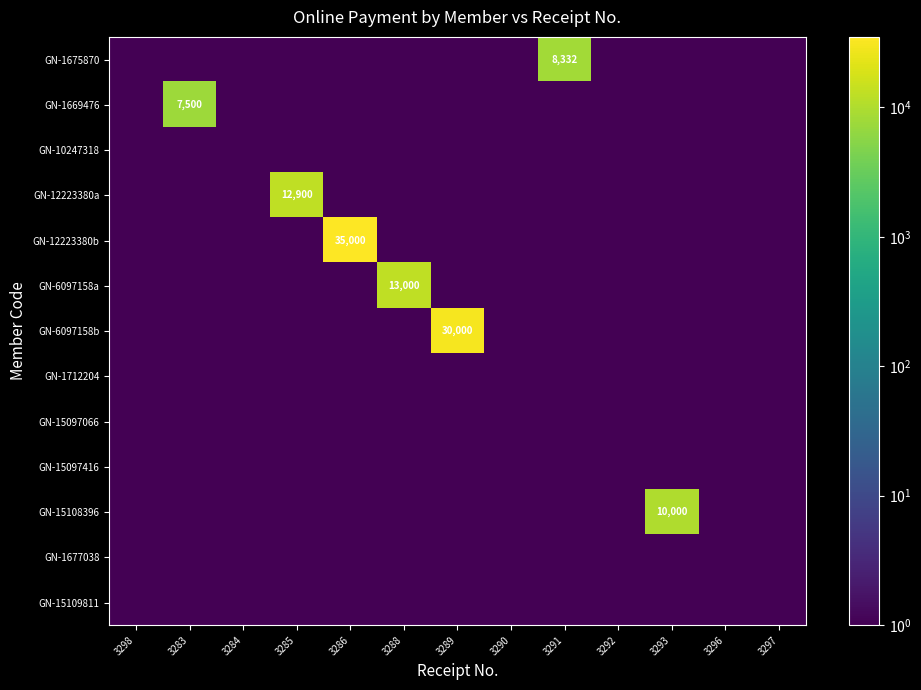

The value of GN-1669476 at 3286 is 0.5. True or false?

True